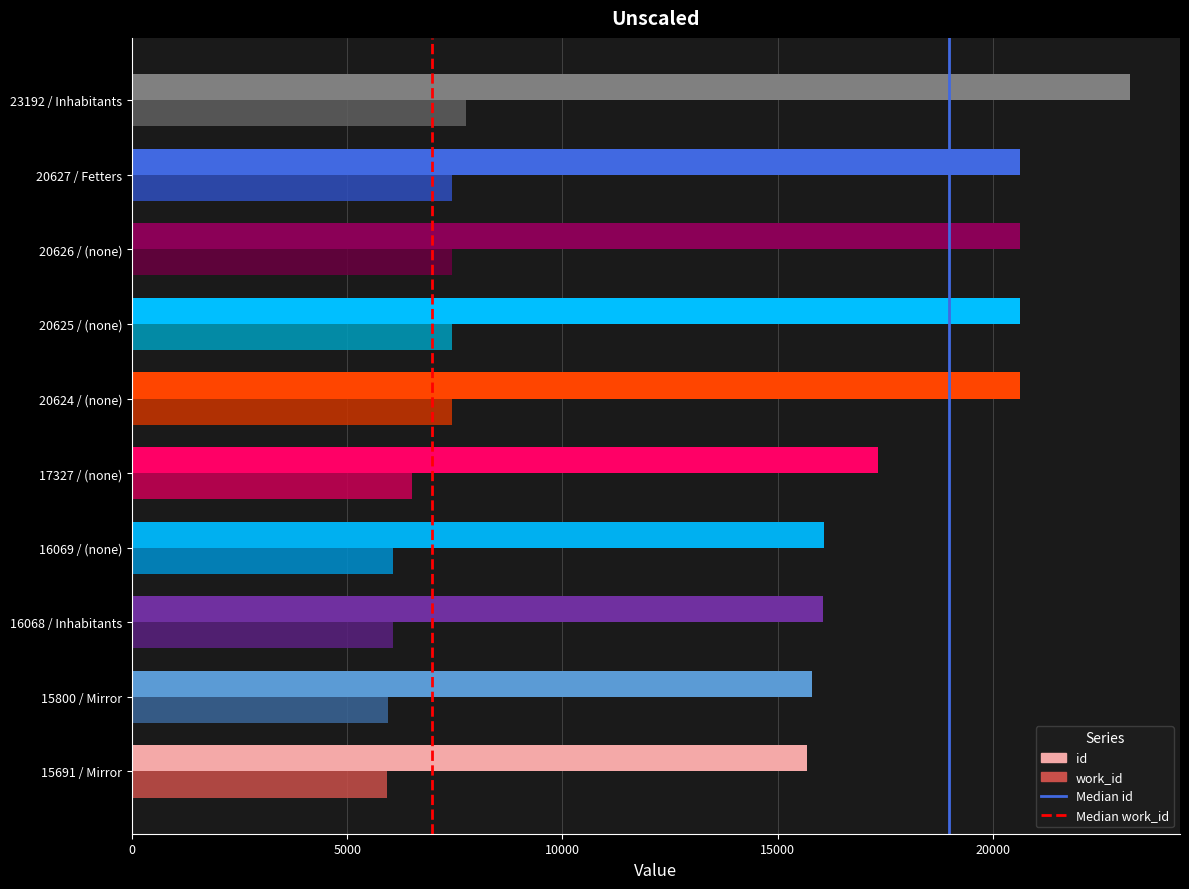

What is the minimum value for work_id?

5918